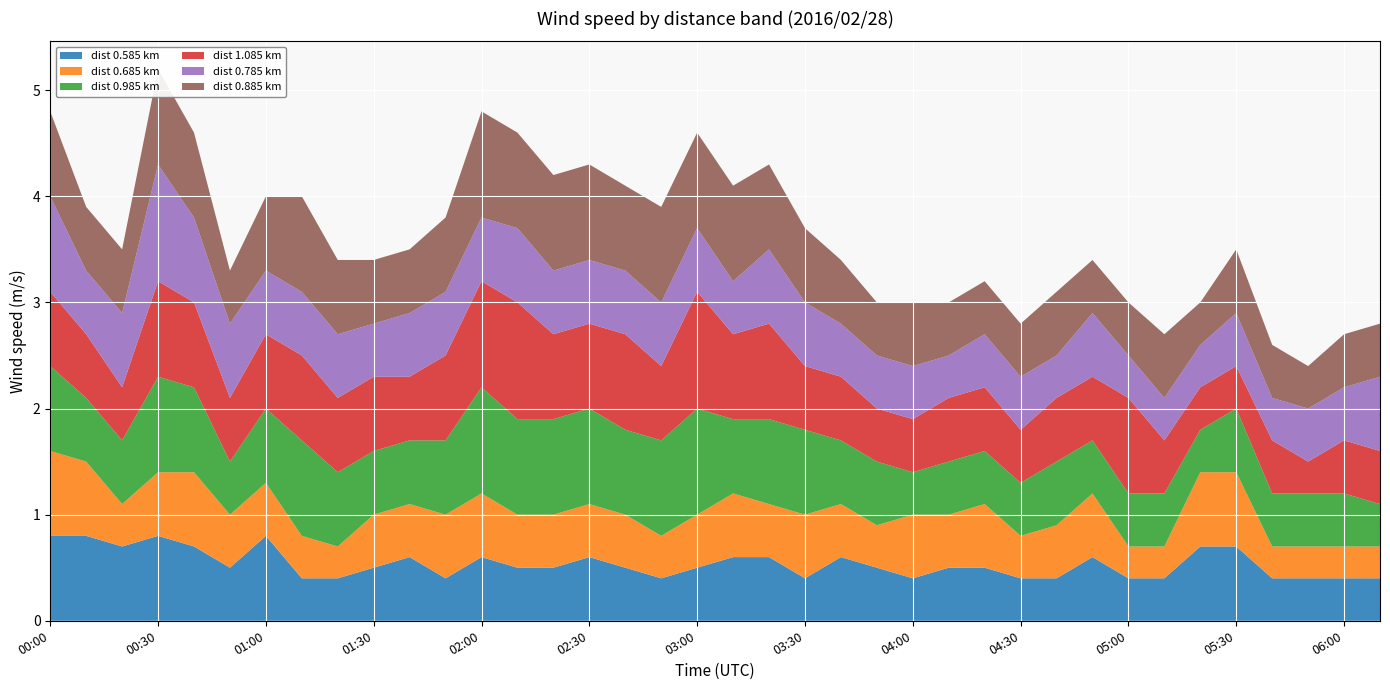

Reading left to right, list all the values displayed in this chart.

0.585: 00:00=0.8	00:10=0.8	00:20=0.7	00:30=0.8	00:40=0.7	00:50=0.5	01:00=0.8	01:10=0.4	01:20=0.4	01:30=0.5	01:40=0.6	01:50=0.4	02:00=0.6	02:10=0.5	02:20=0.5	02:30=0.6	02:40=0.5	02:50=0.4	03:00=0.5	03:10=0.6	03:20=0.6	03:30=0.4	03:40=0.6	03:50=0.5	04:00=0.4	04:10=0.5	04:20=0.5	04:30=0.4	04:40=0.4	04:50=0.6	05:00=0.4	05:10=0.4	05:20=0.7	05:30=0.7	05:40=0.4	05:50=0.4	06:00=0.4	06:10=0.4
0.685: 00:00=0.8	00:10=0.7	00:20=0.4	00:30=0.6	00:40=0.7	00:50=0.5	01:00=0.5	01:10=0.4	01:20=0.3	01:30=0.5	01:40=0.5	01:50=0.6	02:00=0.6	02:10=0.5	02:20=0.5	02:30=0.5	02:40=0.5	02:50=0.4	03:00=0.5	03:10=0.6	03:20=0.5	03:30=0.6	03:40=0.5	03:50=0.4	04:00=0.6	04:10=0.5	04:20=0.6	04:30=0.4	04:40=0.5	04:50=0.6	05:00=0.3	05:10=0.3	05:20=0.7	05:30=0.7	05:40=0.3	05:50=0.3	06:00=0.3	06:10=0.3
0.985: 00:00=0.8	00:10=0.6	00:20=0.6	00:30=0.9	00:40=0.8	00:50=0.5	01:00=0.7	01:10=0.9	01:20=0.7	01:30=0.6	01:40=0.6	01:50=0.7	02:00=1.0	02:10=0.9	02:20=0.9	02:30=0.9	02:40=0.8	02:50=0.9	03:00=1.0	03:10=0.7	03:20=0.8	03:30=0.8	03:40=0.6	03:50=0.6	04:00=0.4	04:10=0.5	04:20=0.5	04:30=0.5	04:40=0.6	04:50=0.5	05:00=0.5	05:10=0.5	05:20=0.4	05:30=0.6	05:40=0.5	05:50=0.5	06:00=0.5	06:10=0.4
1.085: 00:00=0.7	00:10=0.6	00:20=0.5	00:30=0.9	00:40=0.8	00:50=0.6	01:00=0.7	01:10=0.8	01:20=0.7	01:30=0.7	01:40=0.6	01:50=0.8	02:00=1.0	02:10=1.1	02:20=0.8	02:30=0.8	02:40=0.9	02:50=0.7	03:00=1.1	03:10=0.8	03:20=0.9	03:30=0.6	03:40=0.6	03:50=0.5	04:00=0.5	04:10=0.6	04:20=0.6	04:30=0.5	04:40=0.6	04:50=0.6	05:00=0.9	05:10=0.5	05:20=0.4	05:30=0.4	05:40=0.5	05:50=0.3	06:00=0.5	06:10=0.5
0.785: 00:00=0.9	00:10=0.6	00:20=0.7	00:30=1.1	00:40=0.8	00:50=0.7	01:00=0.6	01:10=0.6	01:20=0.6	01:30=0.5	01:40=0.6	01:50=0.6	02:00=0.6	02:10=0.7	02:20=0.6	02:30=0.6	02:40=0.6	02:50=0.6	03:00=0.6	03:10=0.5	03:20=0.7	03:30=0.6	03:40=0.5	03:50=0.5	04:00=0.5	04:10=0.4	04:20=0.5	04:30=0.5	04:40=0.4	04:50=0.6	05:00=0.4	05:10=0.4	05:20=0.4	05:30=0.5	05:40=0.4	05:50=0.5	06:00=0.5	06:10=0.7
0.885: 00:00=0.8	00:10=0.6	00:20=0.6	00:30=0.9	00:40=0.8	00:50=0.5	01:00=0.7	01:10=0.9	01:20=0.7	01:30=0.6	01:40=0.6	01:50=0.7	02:00=1.0	02:10=0.9	02:20=0.9	02:30=0.9	02:40=0.8	02:50=0.9	03:00=0.9	03:10=0.9	03:20=0.8	03:30=0.7	03:40=0.6	03:50=0.5	04:00=0.6	04:10=0.5	04:20=0.5	04:30=0.5	04:40=0.6	04:50=0.5	05:00=0.5	05:10=0.6	05:20=0.4	05:30=0.6	05:40=0.5	05:50=0.4	06:00=0.5	06:10=0.5